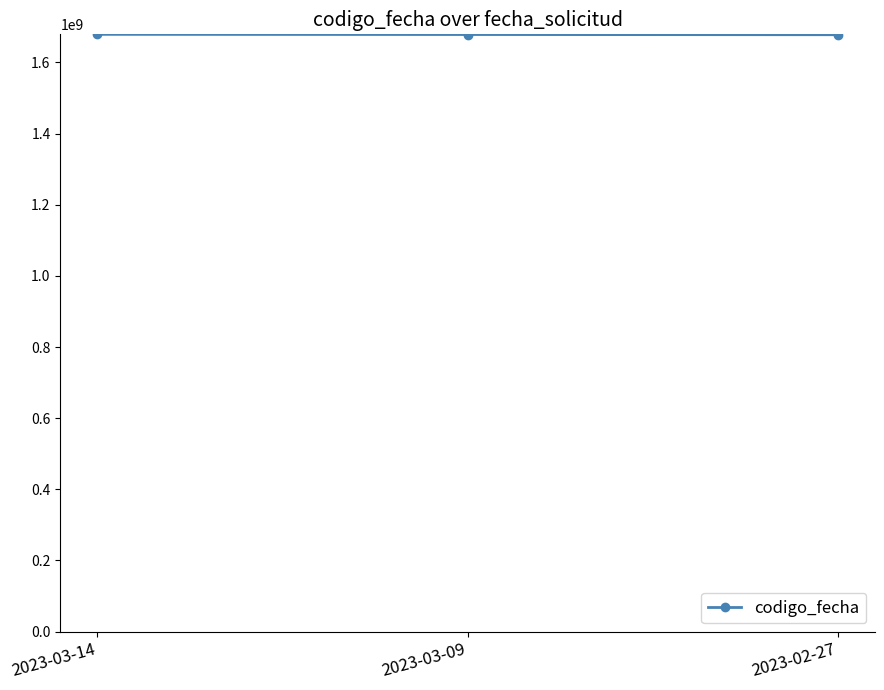

What is the sum of the values at 2023-03-09 and 2023-02-27?

3356208506